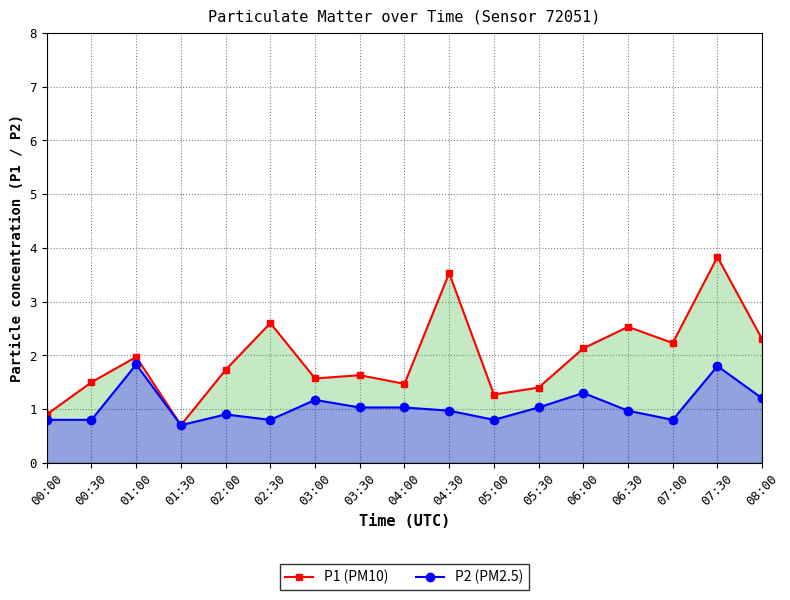

Which has a higher value, 07:00 or 04:30?

04:30